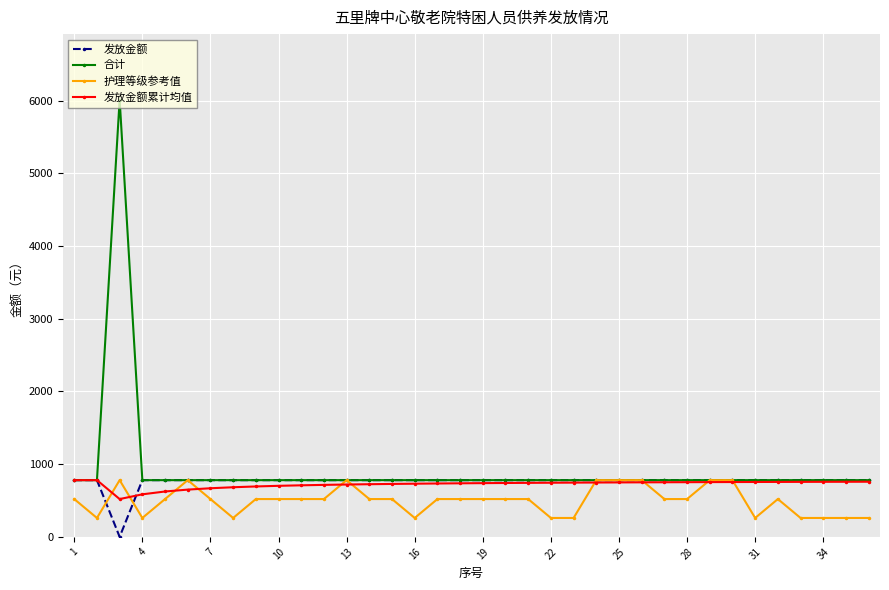

What is the value of the 发放金额 point at the 18th from the left?

780.0